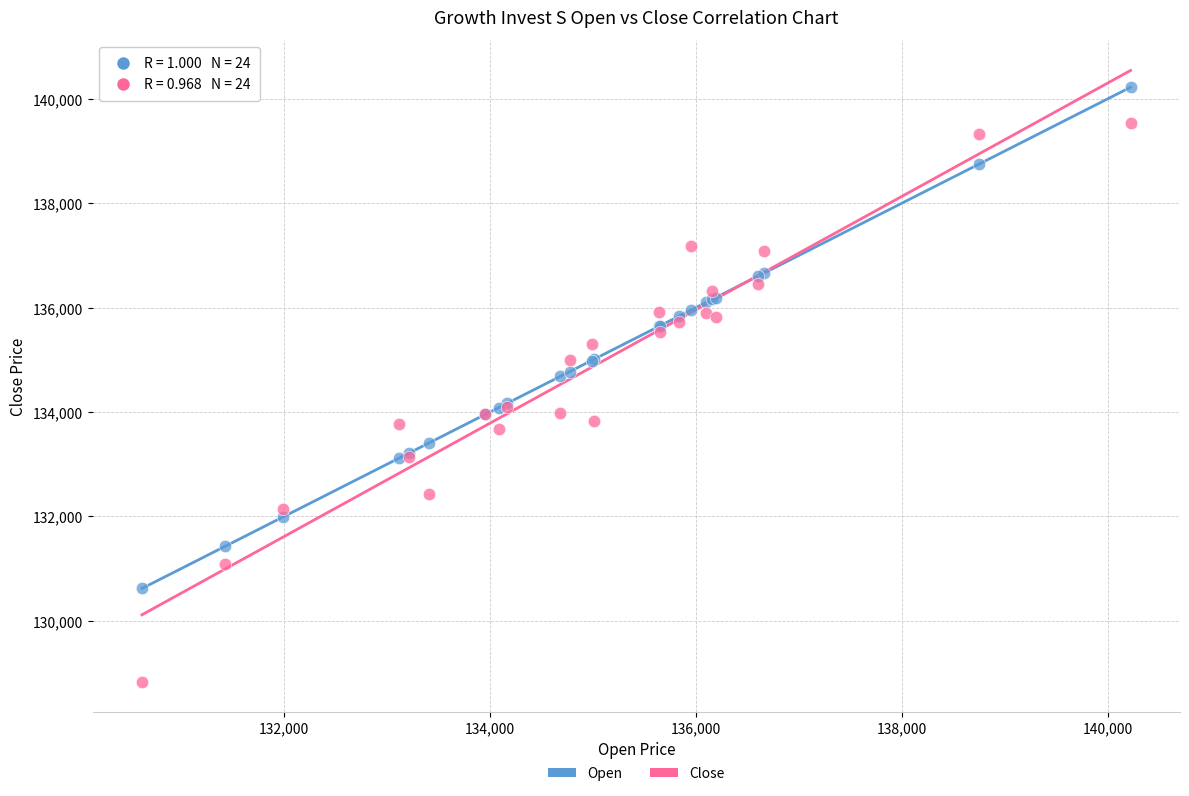

Which series reaches the maximum Y coordinate?

Open